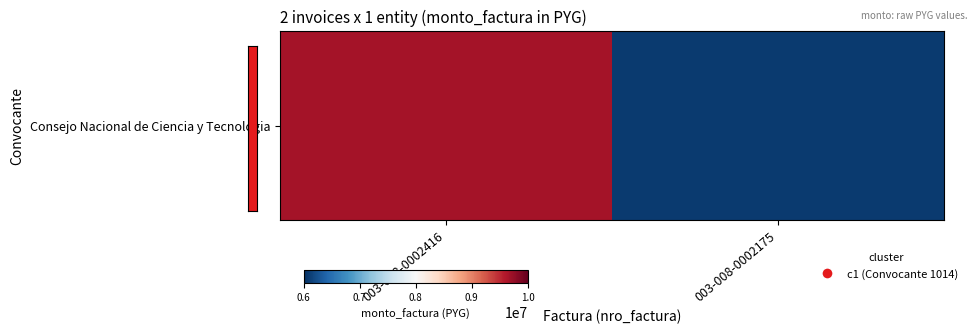

At which label is the value closest to 7872825?

003-008-0002416